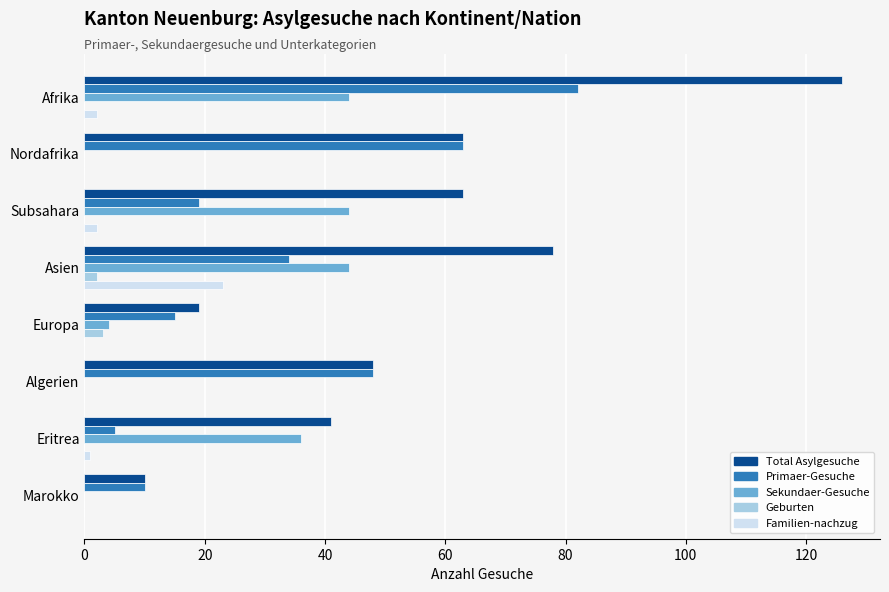

What is the maximum value for Total Asylgesuche?

126